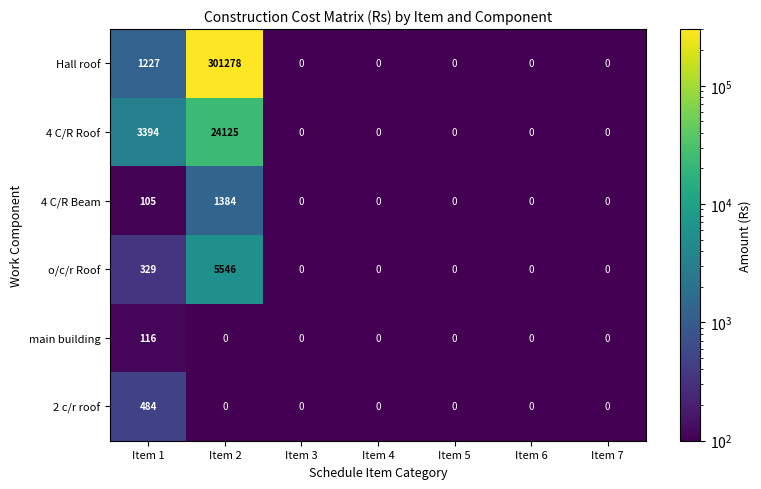

Between Item 1 and Item 6, which series saw the biggest shift?

4 C/R Roof